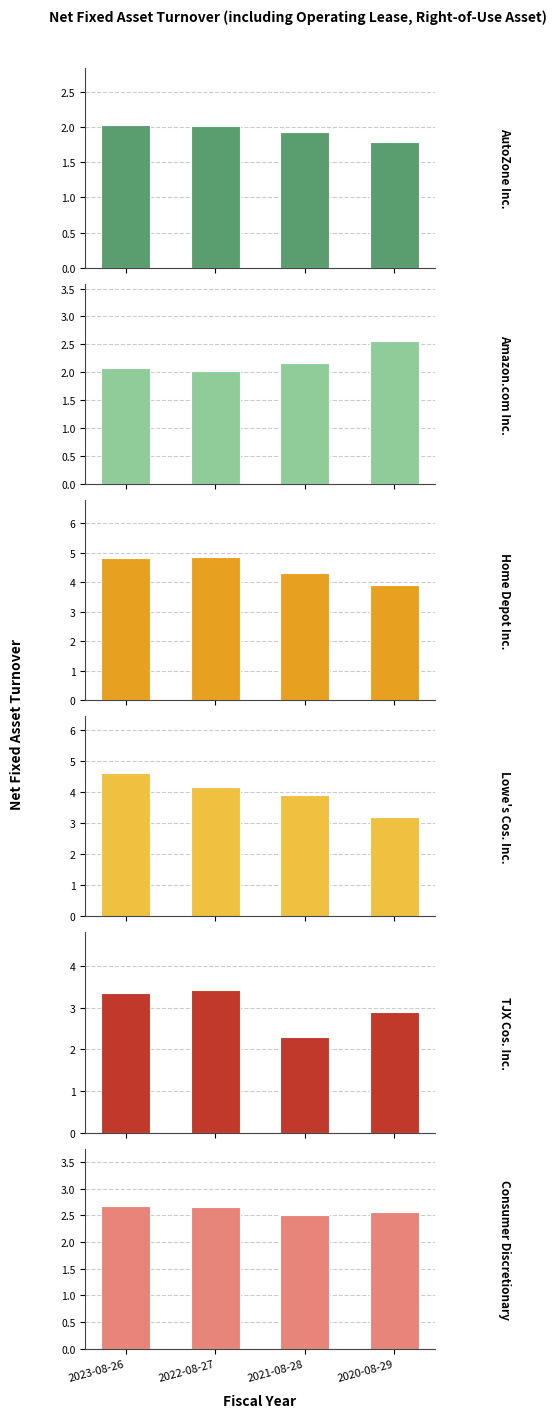

Is the value of Amazon.com Inc. at 2023-08-26 greater than the value of Home Depot Inc. at 2020-08-29?

No